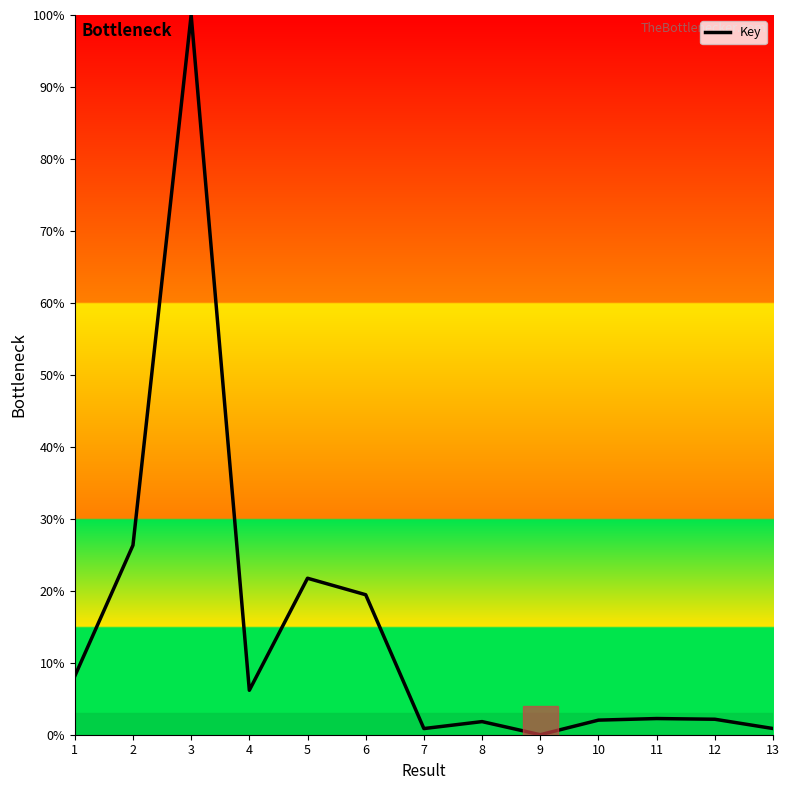

What is the difference between the second highest and second lowest values?

25.5